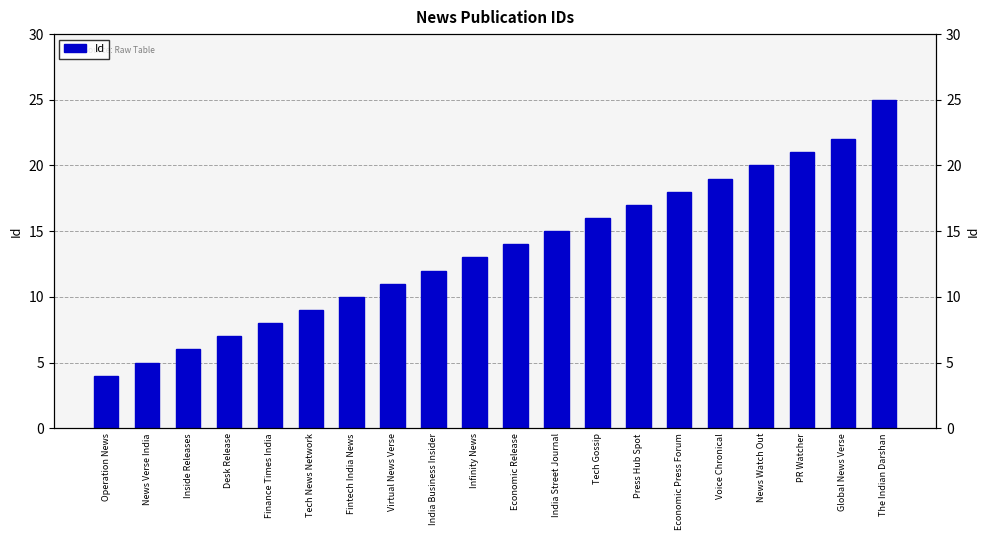

How many values exceed 14?

9